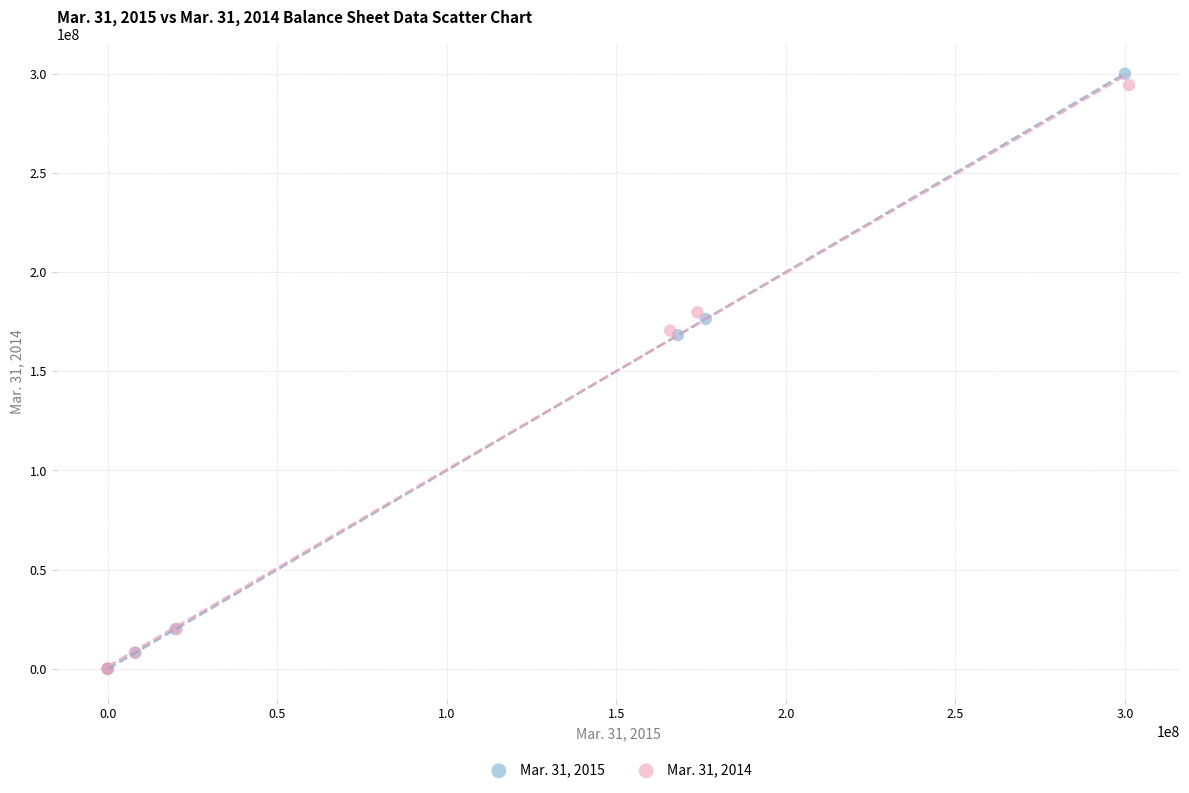

Which series has the largest Y range (max minus min)?

Mar. 31, 2015